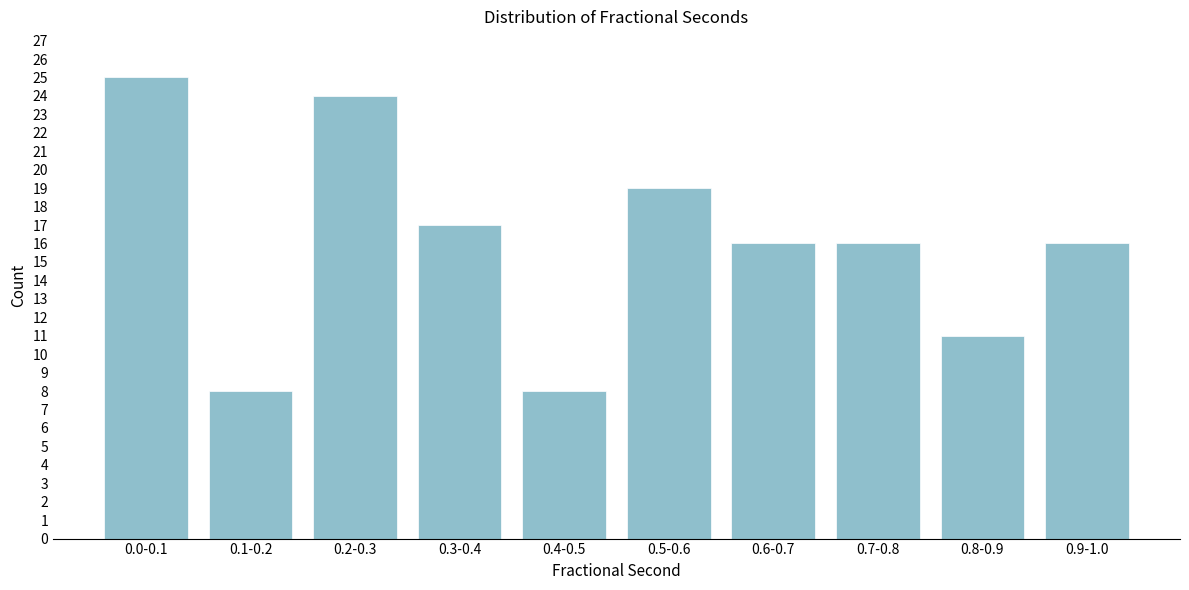

Reading right to left, list all the values displayed in this chart.

16	11	16	16	19	8	17	24	8	25